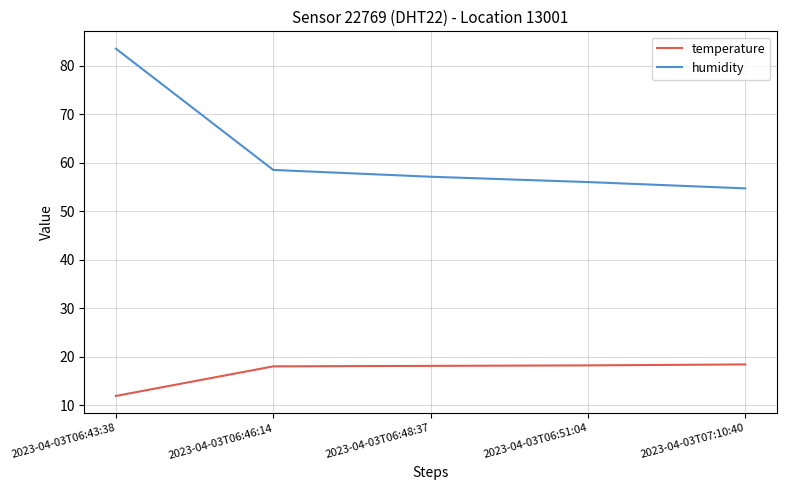

What position from the left is 2023-04-03T07:10:40?

5